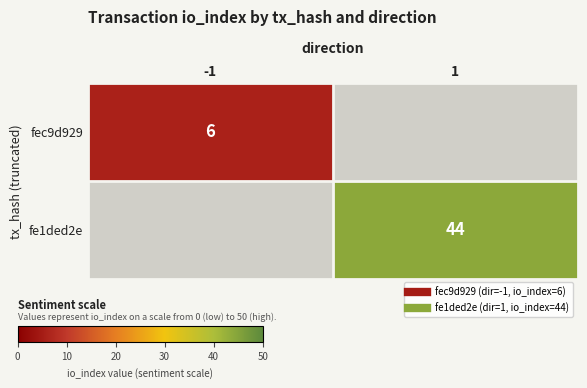

The value of fec9d929 at -1 is 3. True or false?

False